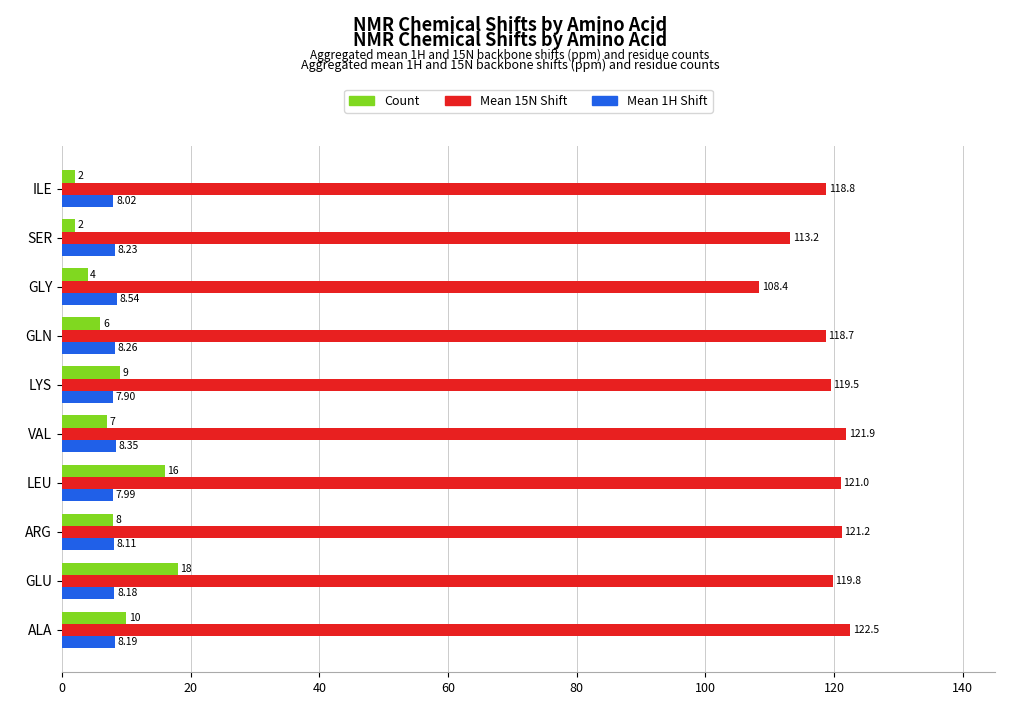

List the labels in order of Mean 1H Shift value, largest first.

GLY, VAL, GLN, SER, ALA, GLU, ARG, ILE, LEU, LYS